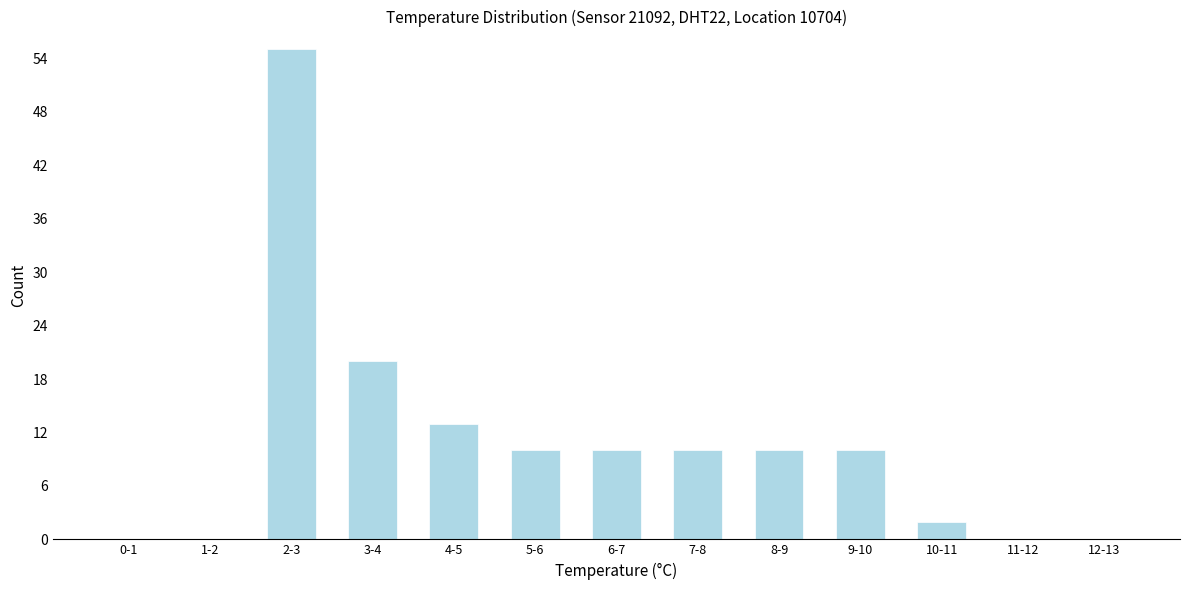

Reading left to right, transcribe all the data shown in this chart.

0-1=0	1-2=0	2-3=55	3-4=20	4-5=13	5-6=10	6-7=10	7-8=10	8-9=10	9-10=10	10-11=2	11-12=0	12-13=0